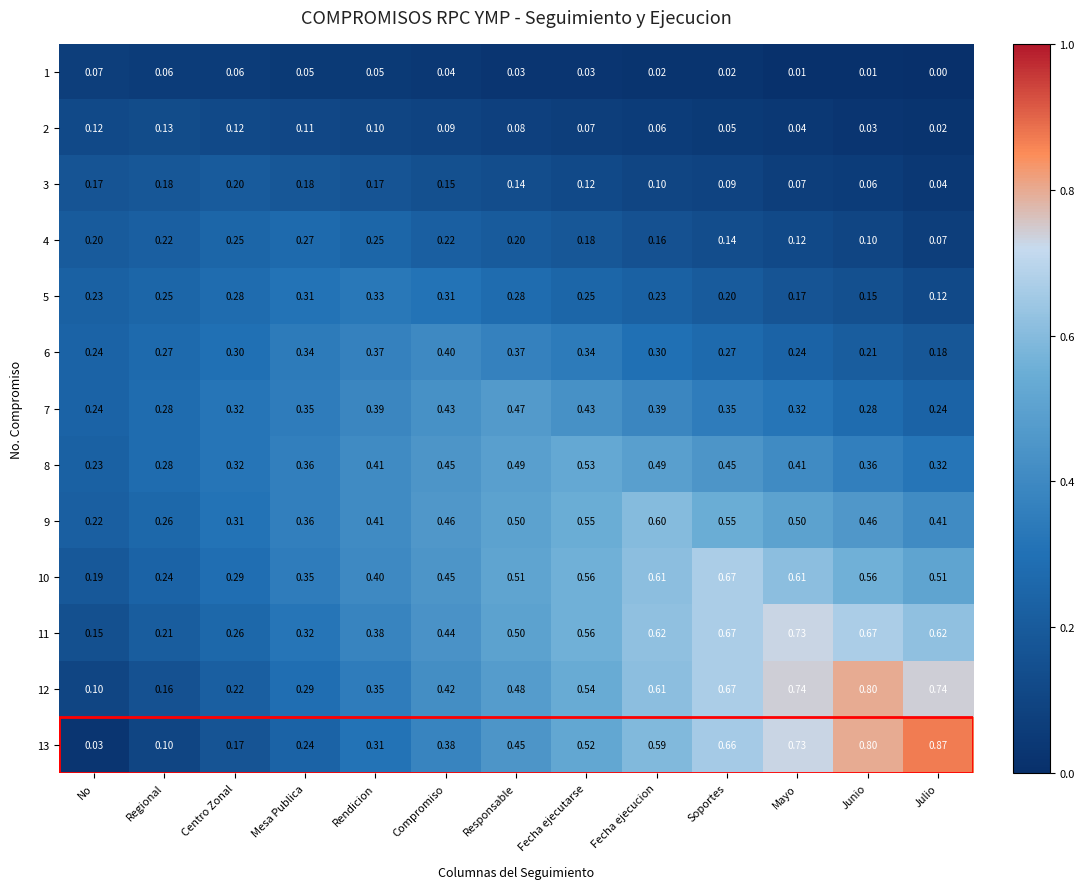

Is the value of 2 at Centro Zonal greater than the value of 6 at Centro Zonal?

No